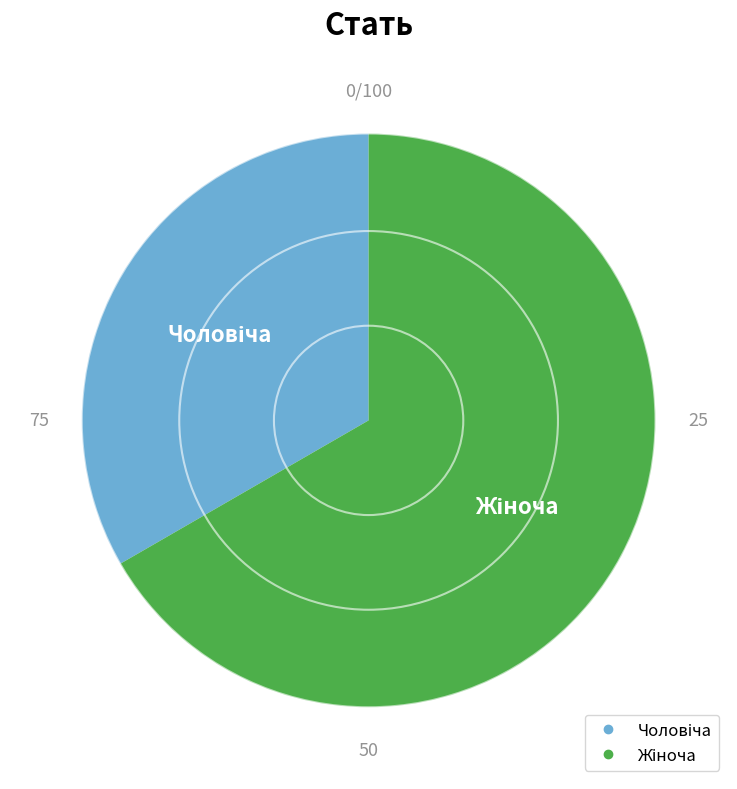

Is there any slice that represents more than half of the pie?

Yes